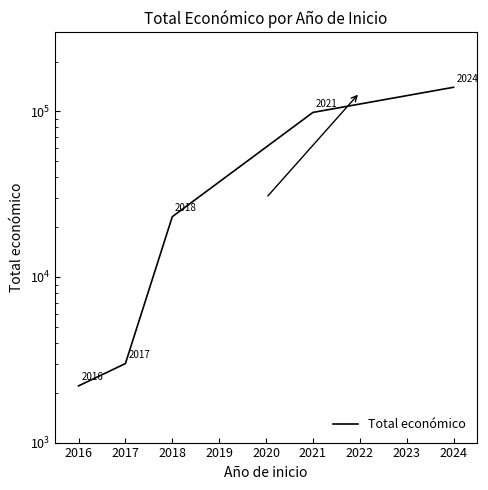

The chart shows a value of 3931 at 2017. True or false?

False